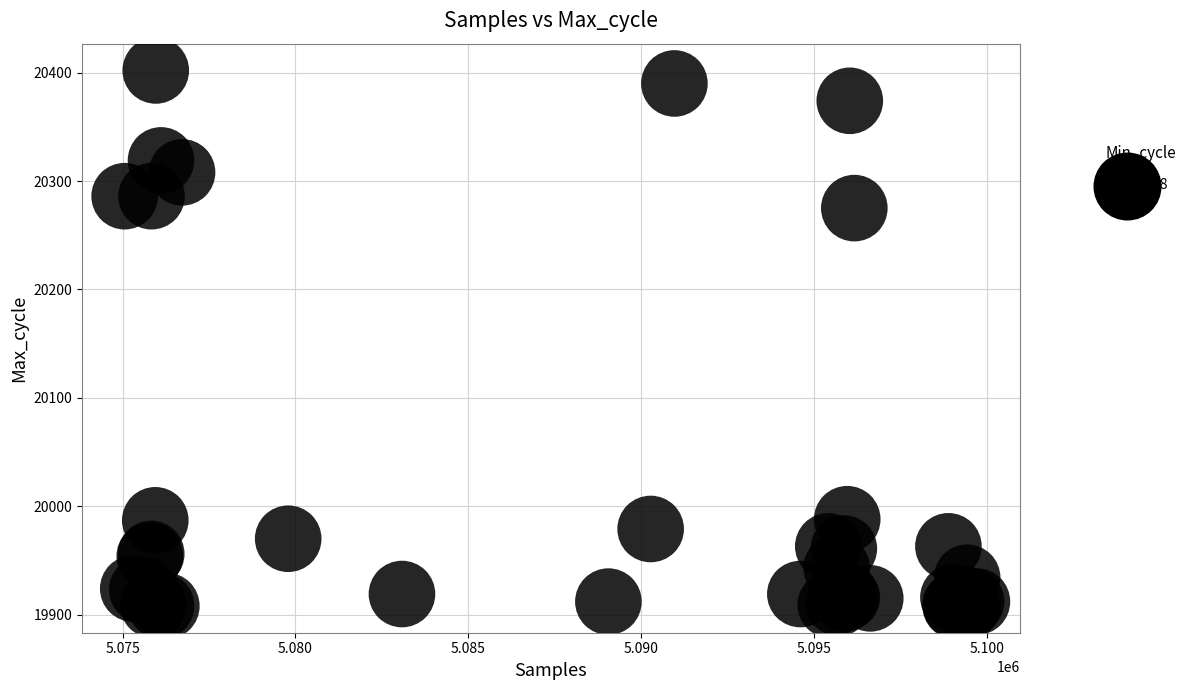

What Y value in the scatter plot is closest to 20155?

20275